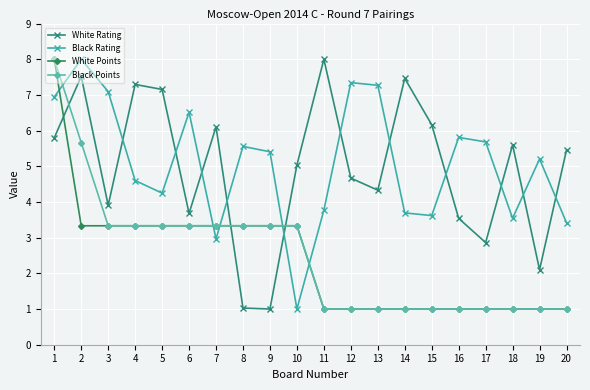

In White Rating, how many points are higher than both neighbors (excluding endpoints)?

6